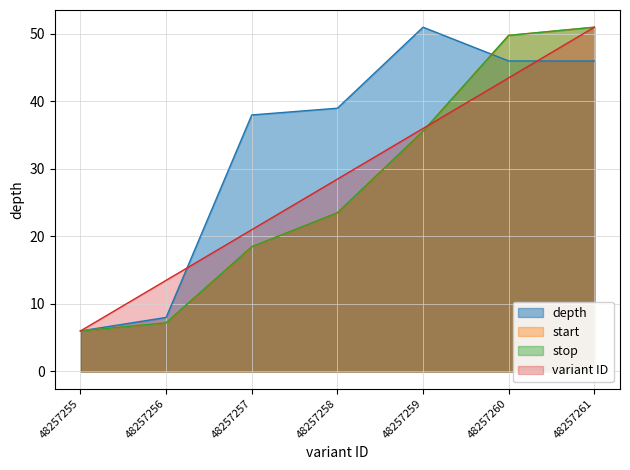

Reading right to left, transcribe all the data shown in this chart.

depth: 48257261=46.0	48257260=46.0	48257259=51.0	48257258=39.0	48257257=38.0	48257256=8.0	48257255=6.0
start: 48257261=51.0	48257260=49.8	48257259=35.6	48257258=23.5	48257257=18.5	48257256=7.2	48257255=6.0
stop: 48257261=51.0	48257260=49.8	48257259=35.6	48257258=23.5	48257257=18.5	48257256=7.2	48257255=6.0
variant ID: 48257261=51.0	48257260=43.5	48257259=36.0	48257258=28.5	48257257=21.0	48257256=13.5	48257255=6.0